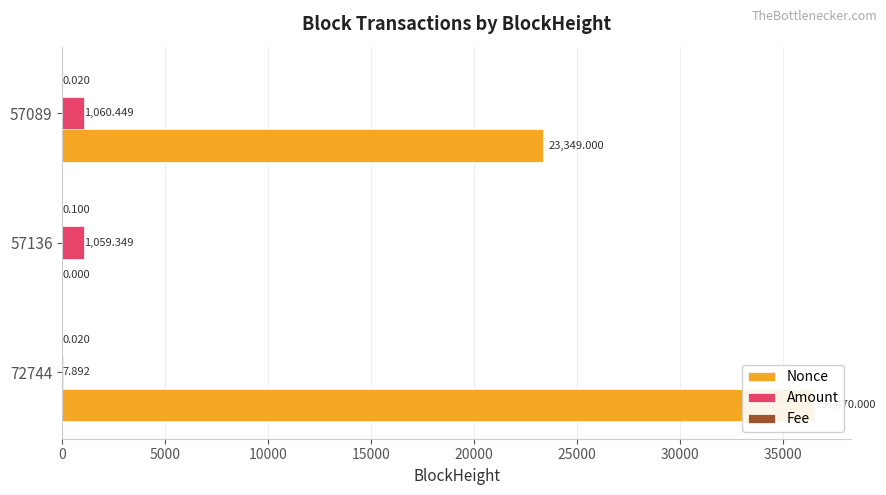

True or false: Amount has a value of 1059.3 at 57136.

True